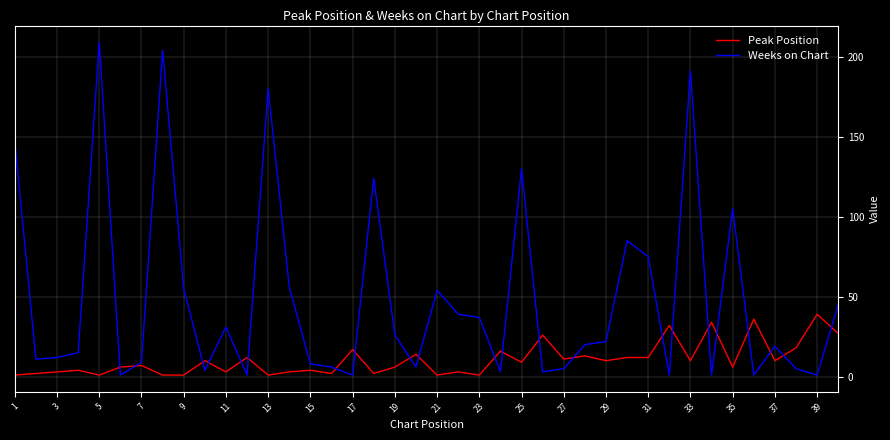

Which series has the widest spread of values?

Weeks on Chart